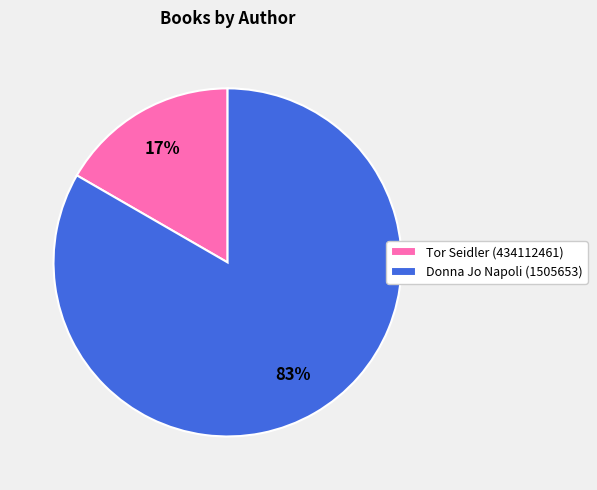

Is the sum of Tor Seidler (434112461) and Donna Jo Napoli (1505653) greater than half?

Yes